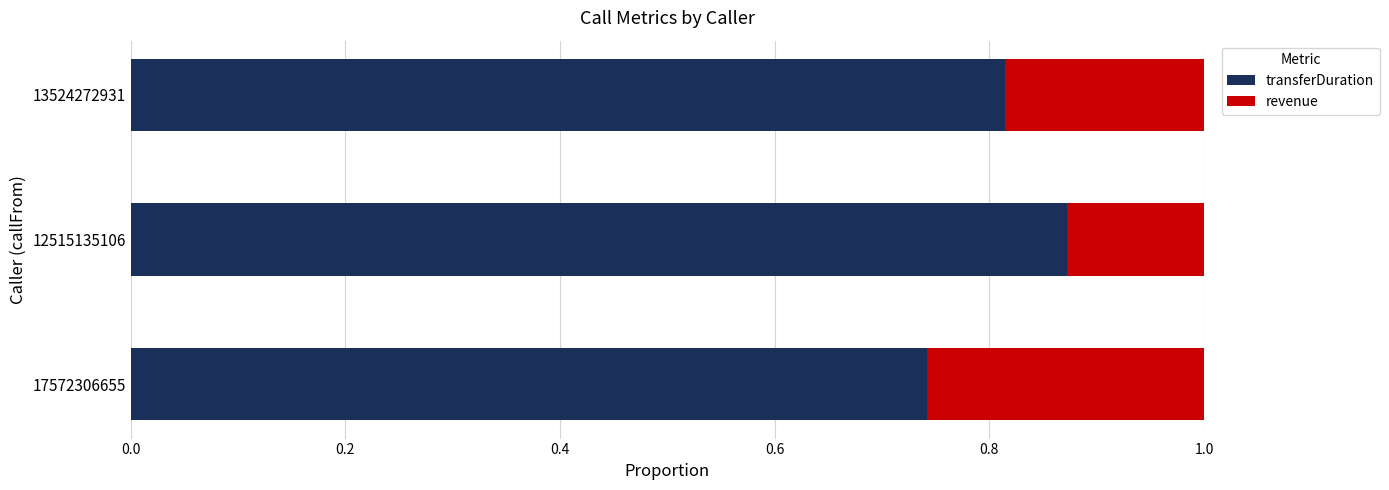

List the labels in order of transferDuration value, smallest first.

17572306655, 13524272931, 12515135106